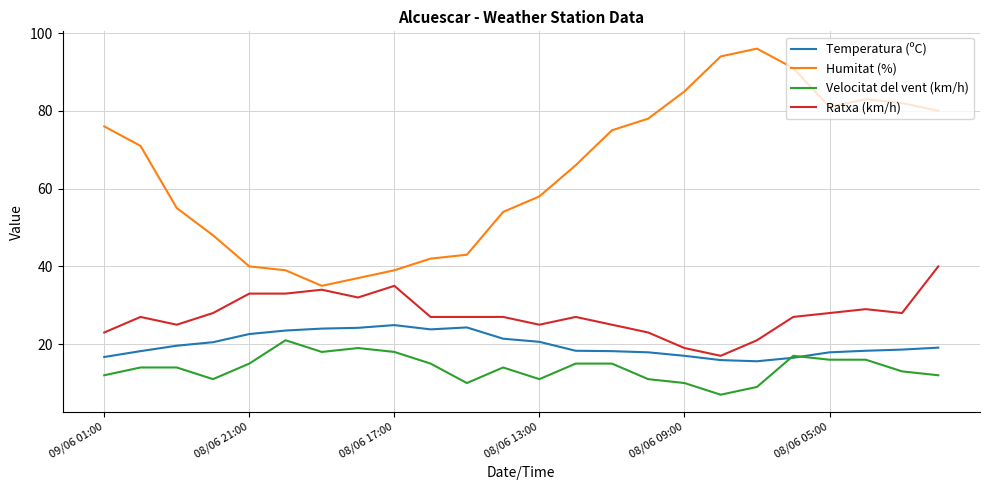

Which series has the largest total across all categories?

Humitat (%)